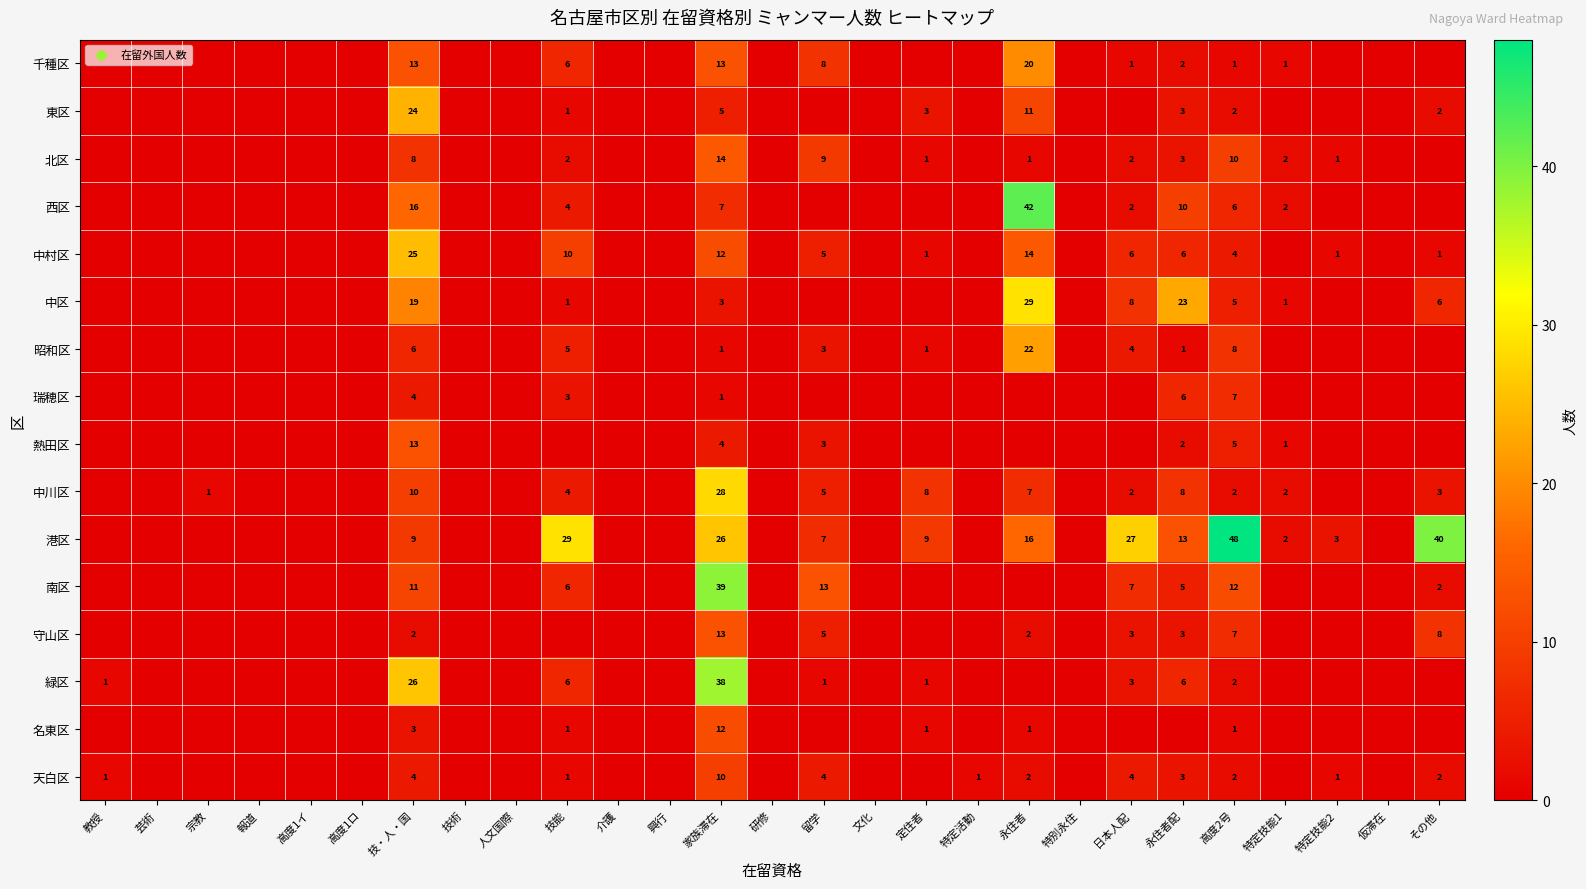

The value of 東区 at その他 is 1. True or false?

False